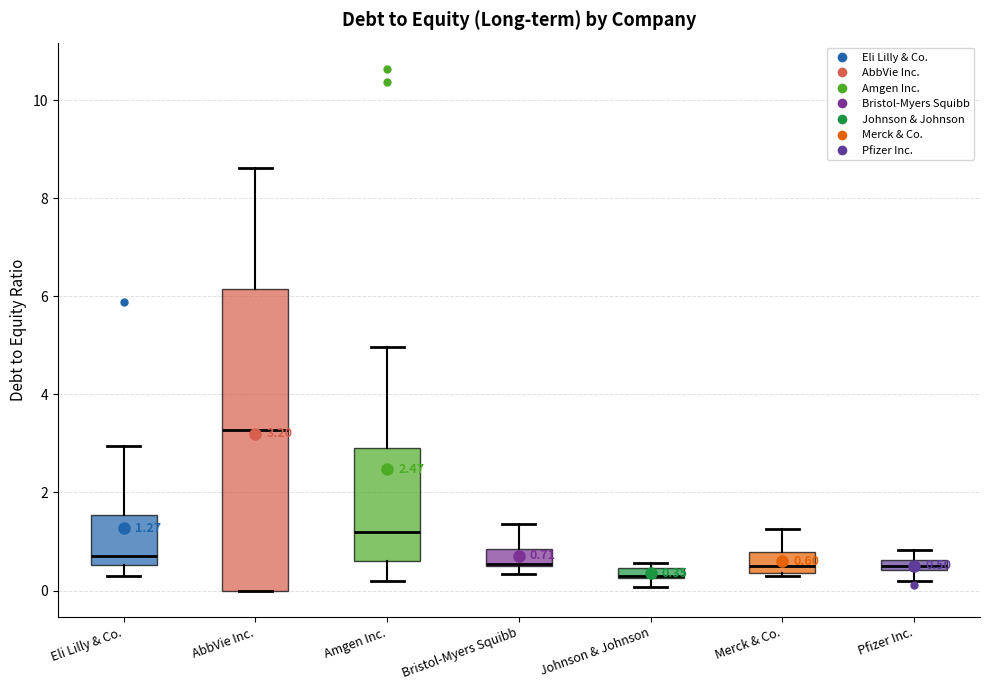

Which box is the tallest, from its lower edge to its upper edge?

AbbVie Inc.